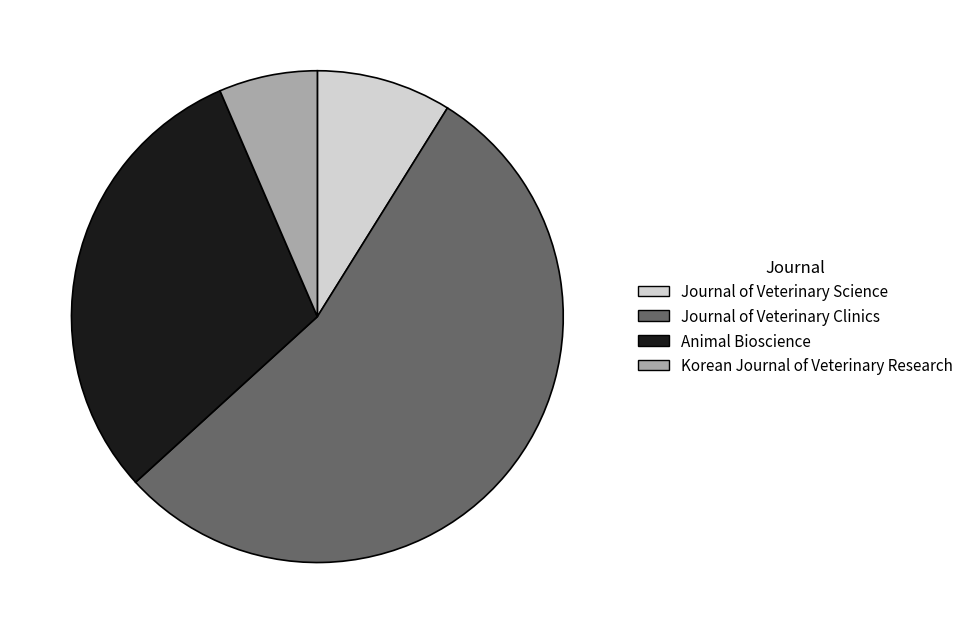

Is there a majority slice in this chart?

Yes